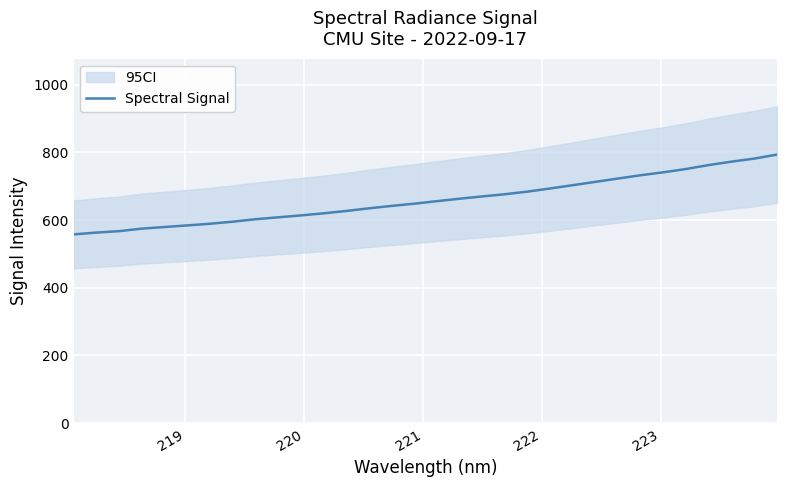

What is the highest value of the Spectral Signal series?

793.2